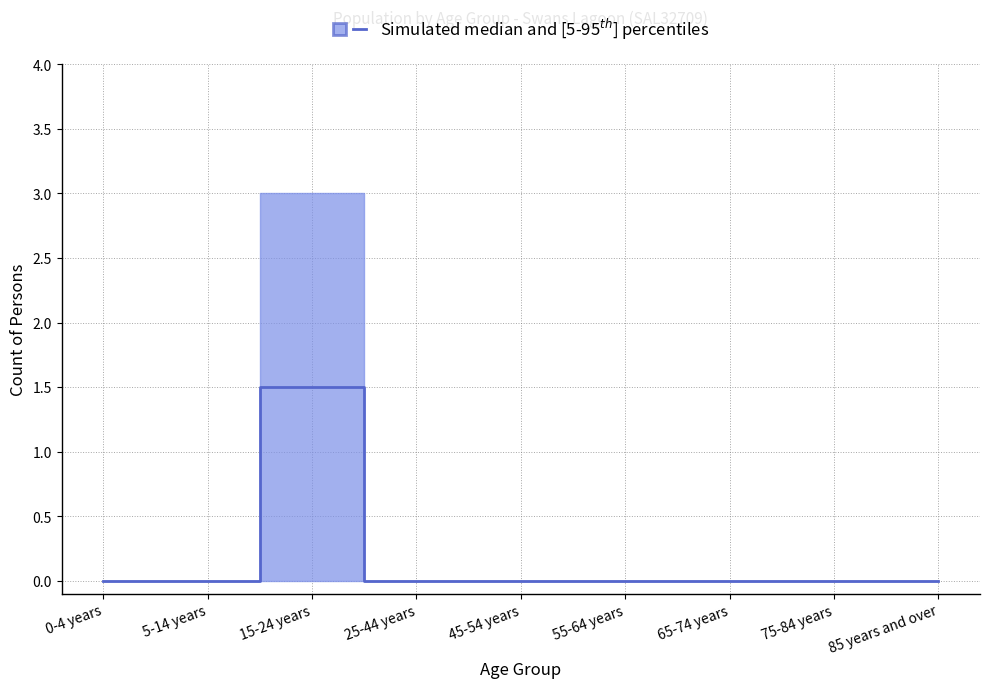

The upper series shows 1.1 at 55-64 years. True or false?

False